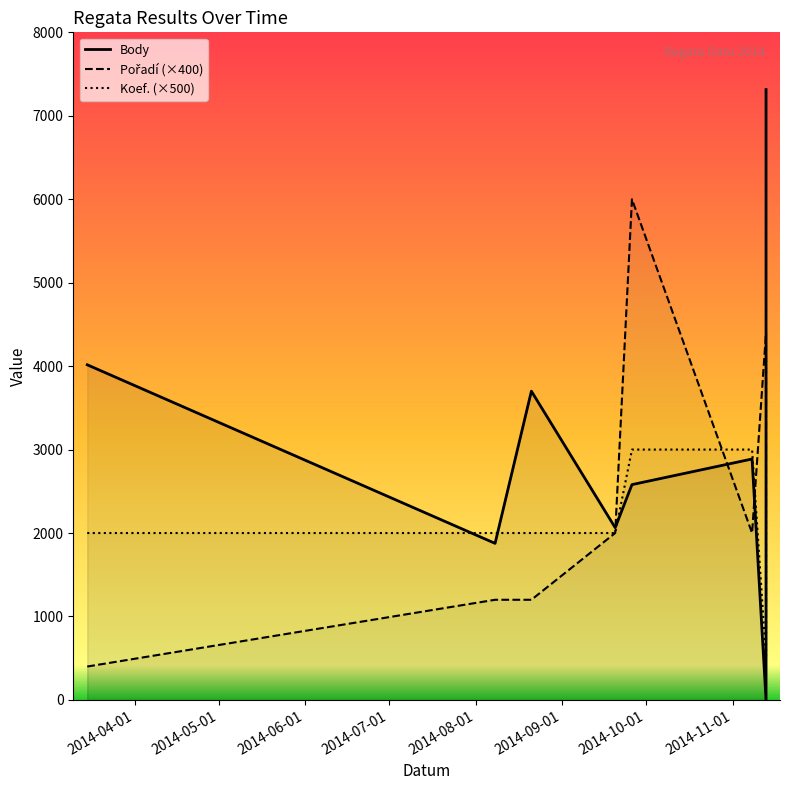

True or false: Koef. and Body cross at least once.

True